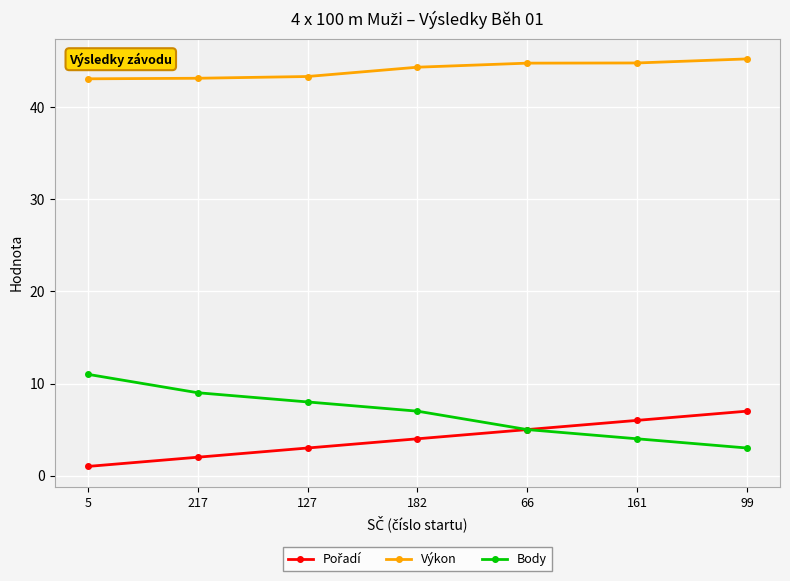

What is the value of the Body point at the 2nd from the left?

9.0